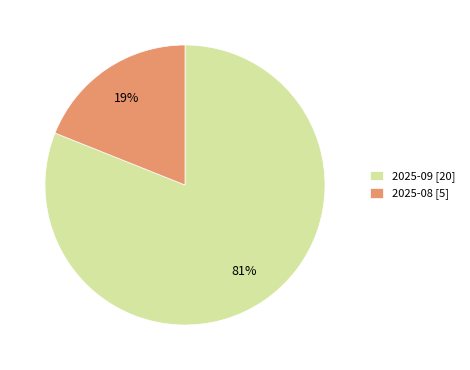

Combined, do 2025-09 [20] and 2025-08 [5] account for over 50%?

Yes